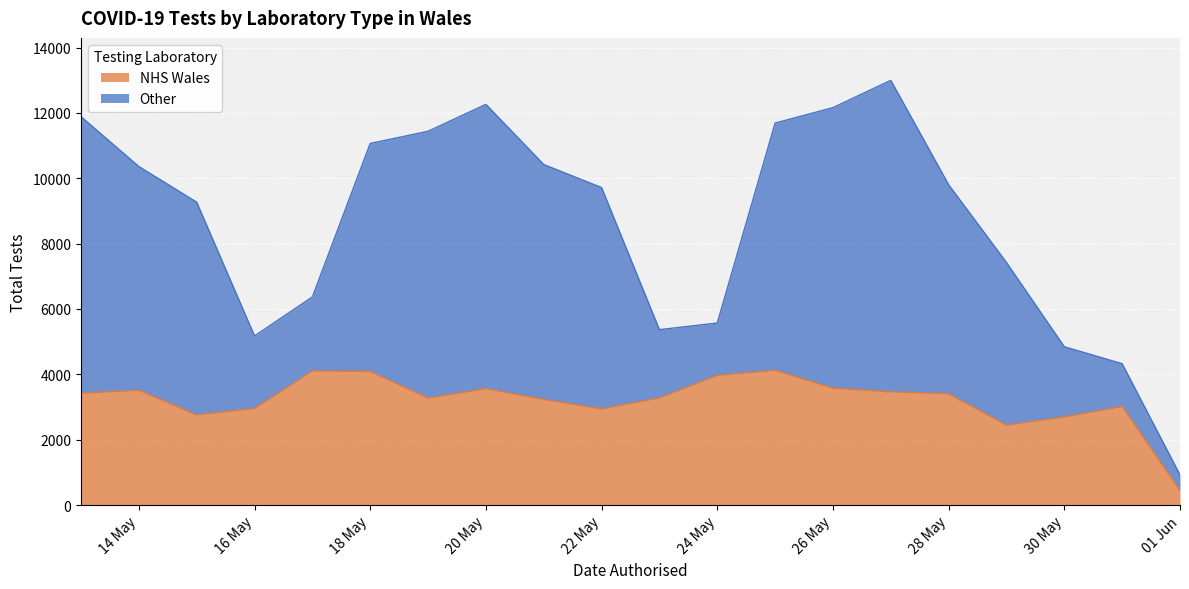

Does the chart display data point markers on the line(s)?

No